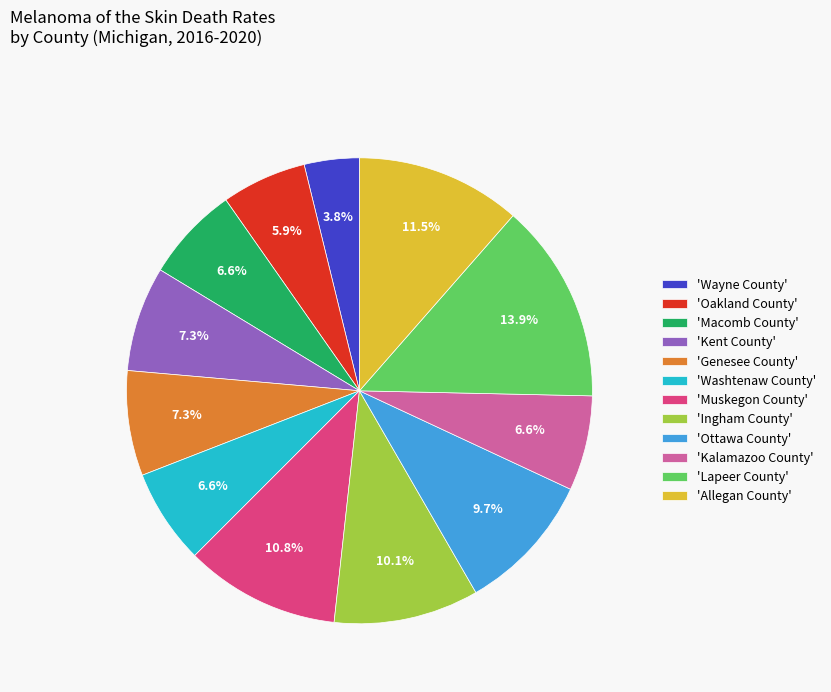

To the nearest percent, what is the difference between the largest and smallest slice percentages?

10%